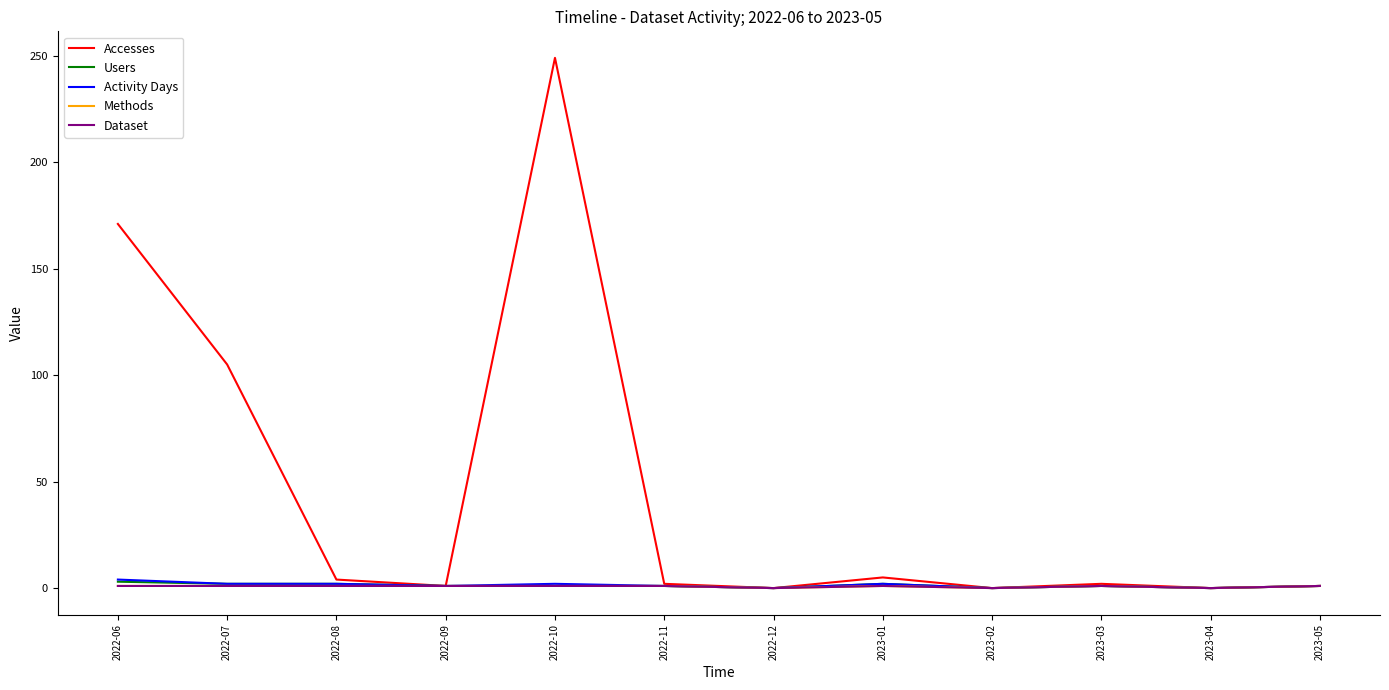

Is this an area chart (filled region under the line)?

No